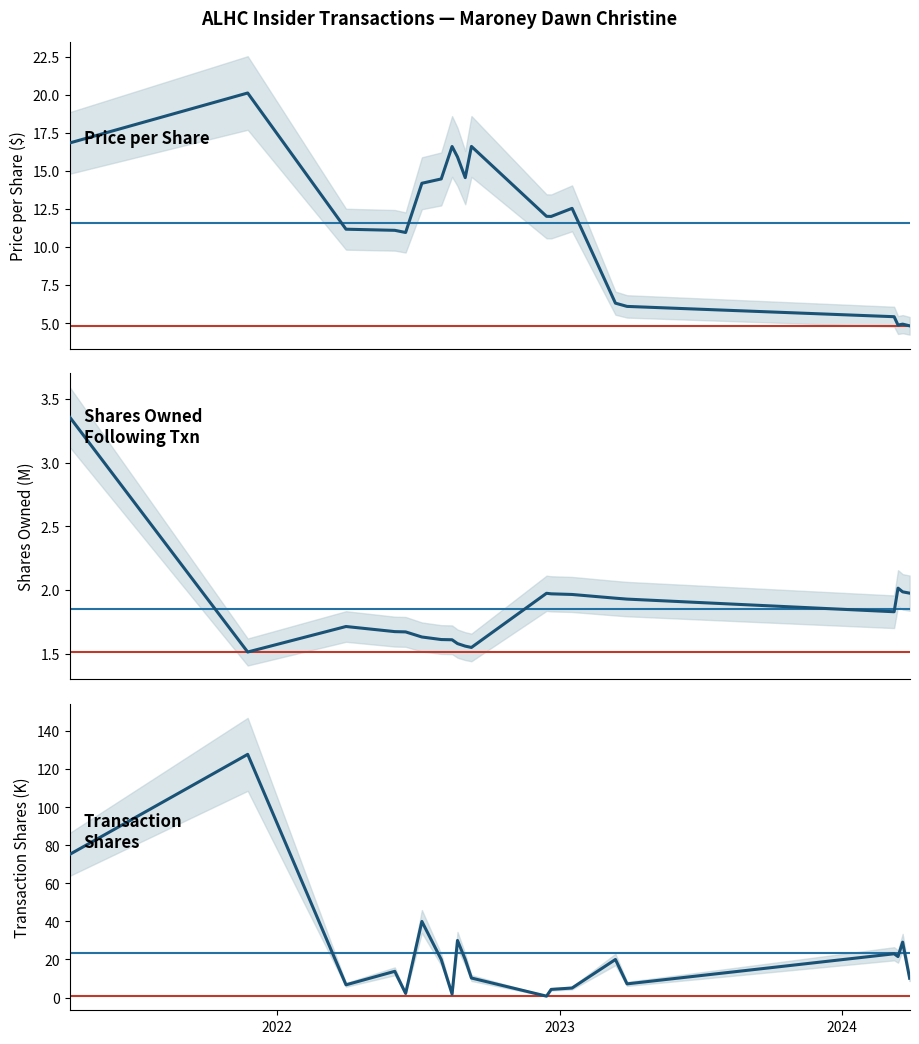

At which category is the sum across all series the highest?

2022